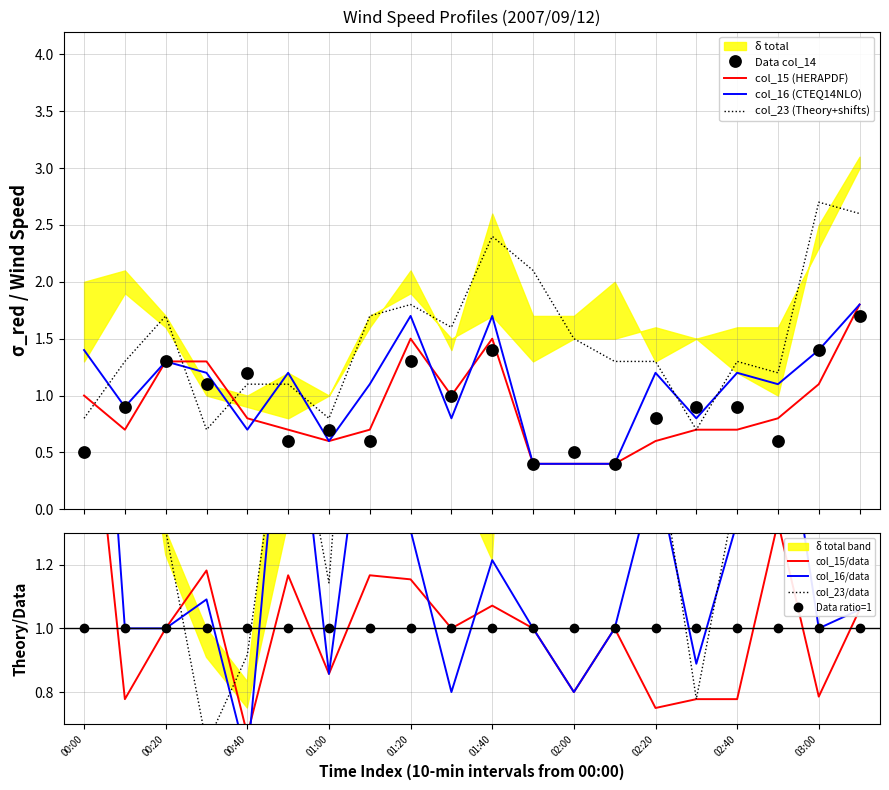

What is the lowest value of the col_15 (HERAPDF) series?

0.4